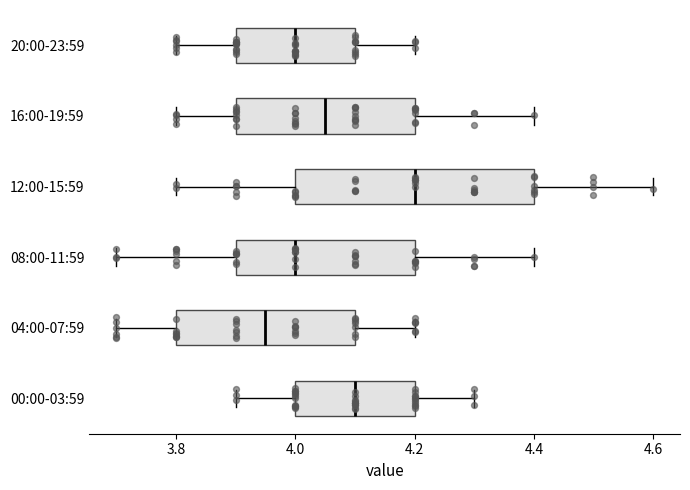

Reading bottom to top, read every box against the x-axis: the position of its median line, the range the box covers, and the ends of its whiskers. The values are not printed on the chart, so give them approximately, as read against the axis.

00:00-03:59: median 4.10, box 4.00 to 4.20, whiskers 3.90 to 4.30
04:00-07:59: median 3.96, box 3.80 to 4.10, whiskers 3.70 to 4.20
08:00-11:59: median 4.00, box 3.90 to 4.20, whiskers 3.70 to 4.40
12:00-15:59: median 4.20, box 4.00 to 4.40, whiskers 3.80 to 4.60
16:00-19:59: median 4.06, box 3.90 to 4.20, whiskers 3.80 to 4.40
20:00-23:59: median 4.00, box 3.90 to 4.10, whiskers 3.80 to 4.20